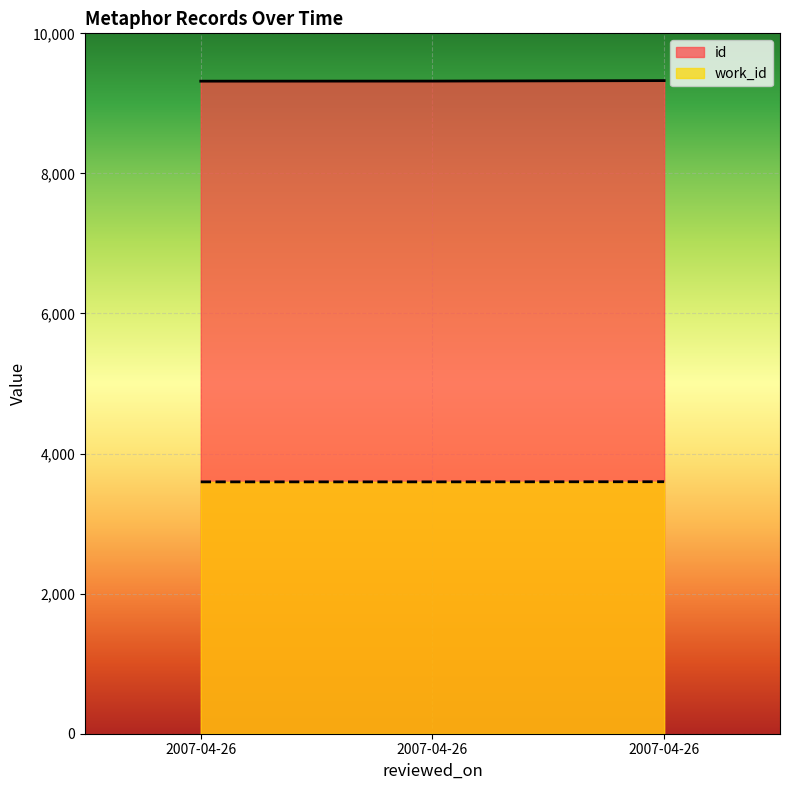

The value of work_id at 2007-04-26 is 3596. True or false?

True